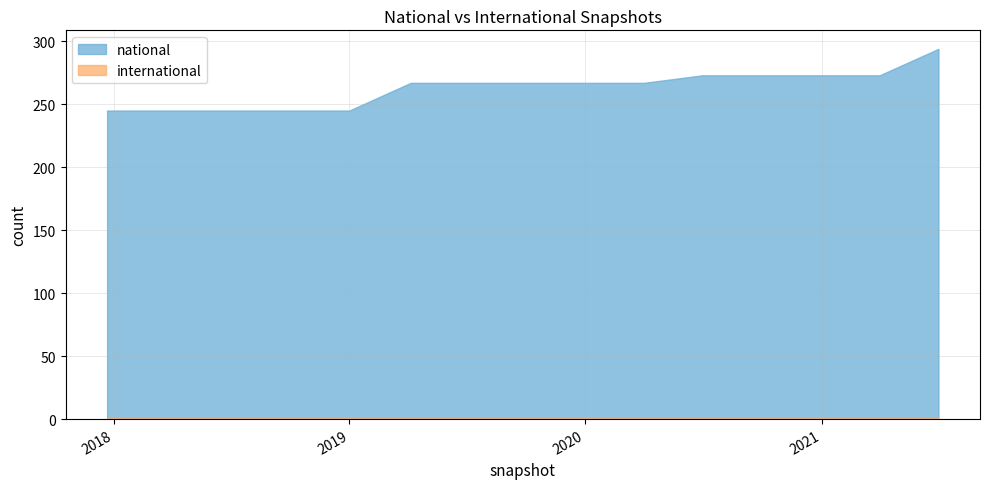

Does the chart display data point markers on the line(s)?

No